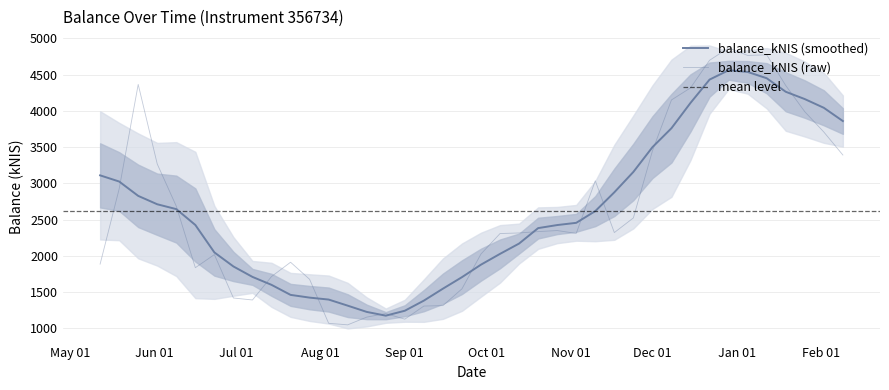

Between 2022-07-14 and 2022-10-13, which is larger?

2022-10-13